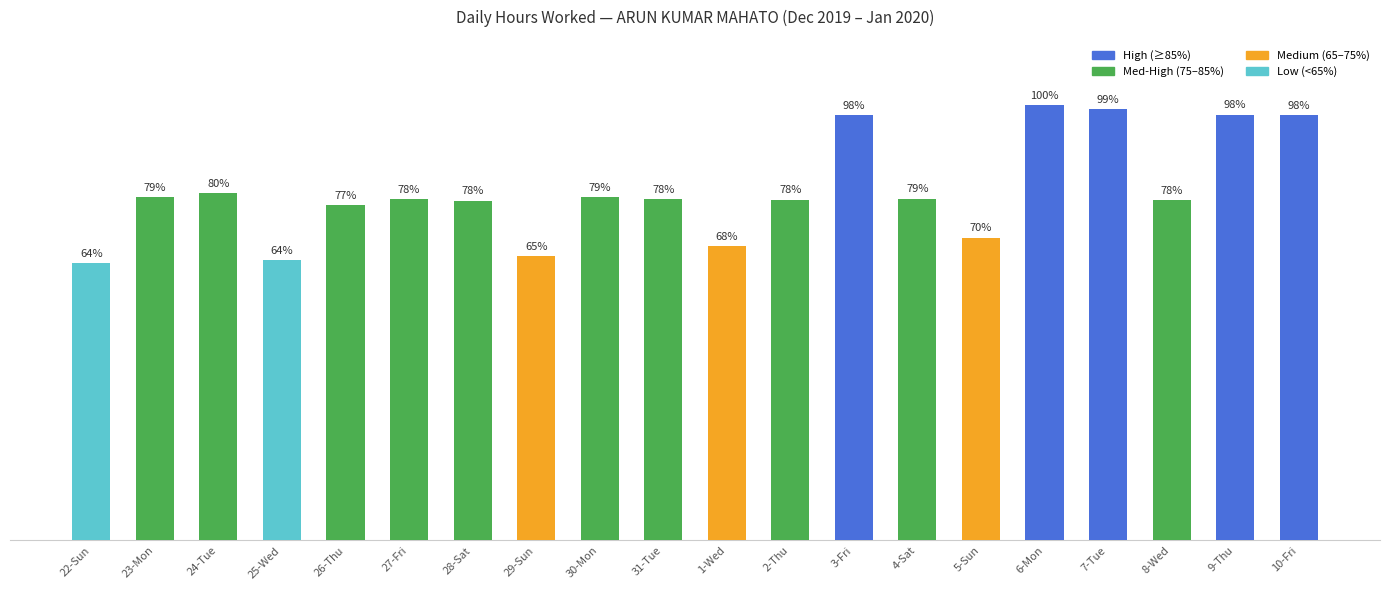

At which label does the data first exceed 11?

23-Mon